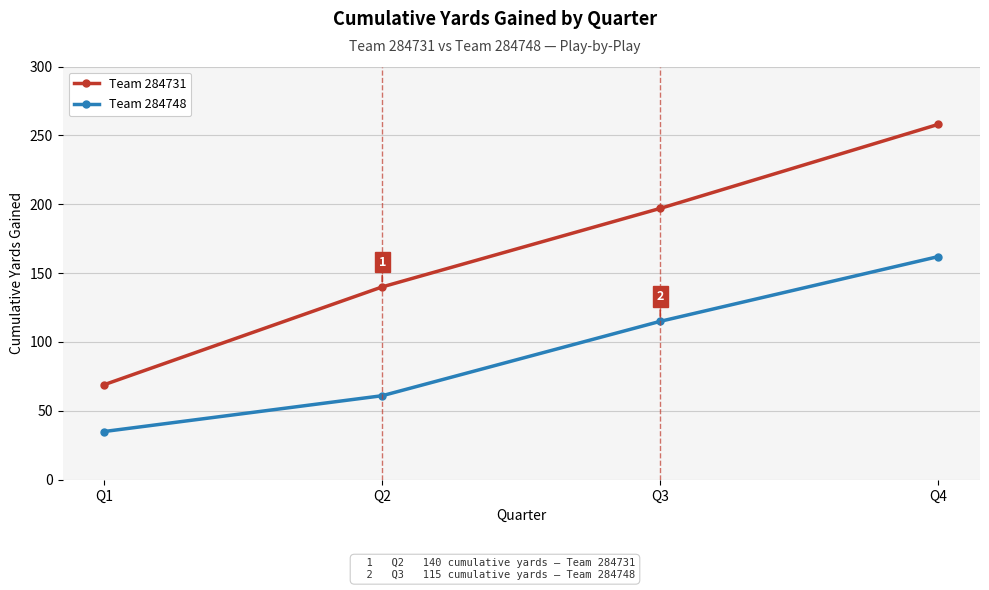

What is the approximate value of Team 284731 at Q3?

197